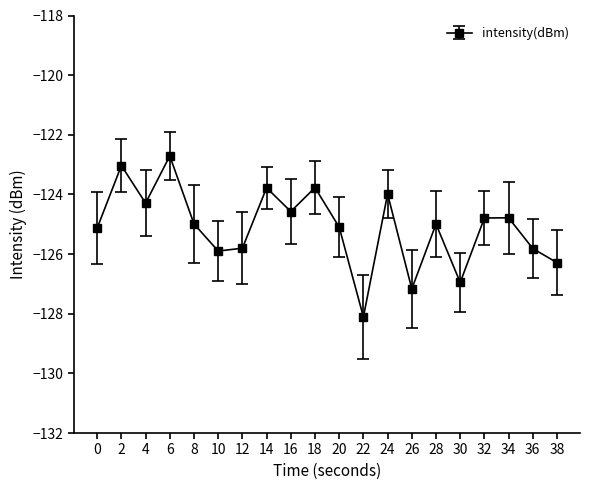

Reading right to left, transcribe all the data shown in this chart.

-126.3	-125.8	-124.8	-124.8	-127.0	-125.0	-127.2	-124.0	-128.1	-125.1	-123.8	-124.6	-123.8	-125.8	-125.9	-125.0	-122.7	-124.3	-123.0	-125.1